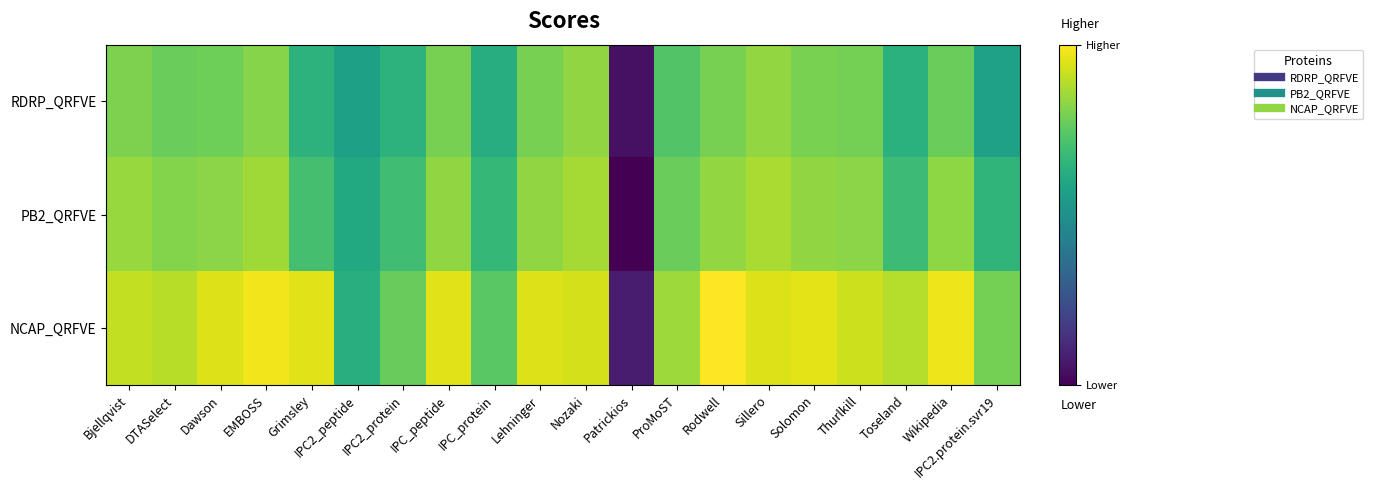

List the series in order of their peak value, lowest first.

RDRP_QRFVE, PB2_QRFVE, NCAP_QRFVE